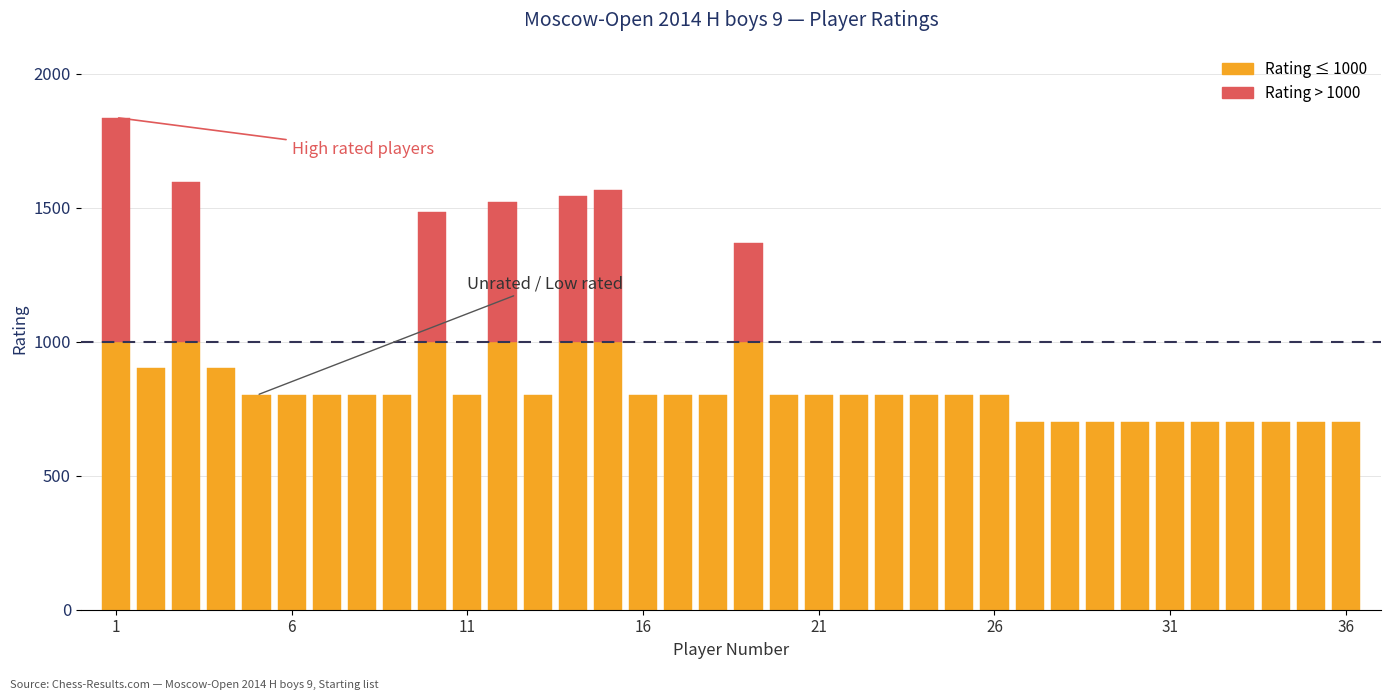

True or false: the data shows 1410 at 26.

False